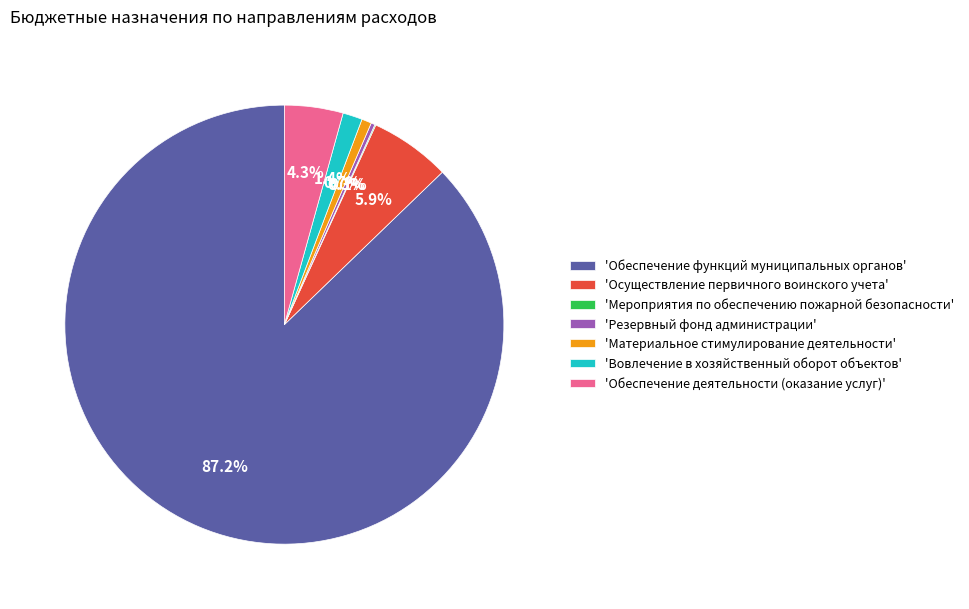

What is the largest slice in the pie chart?

'Обеспечение функций муниципальных органов'